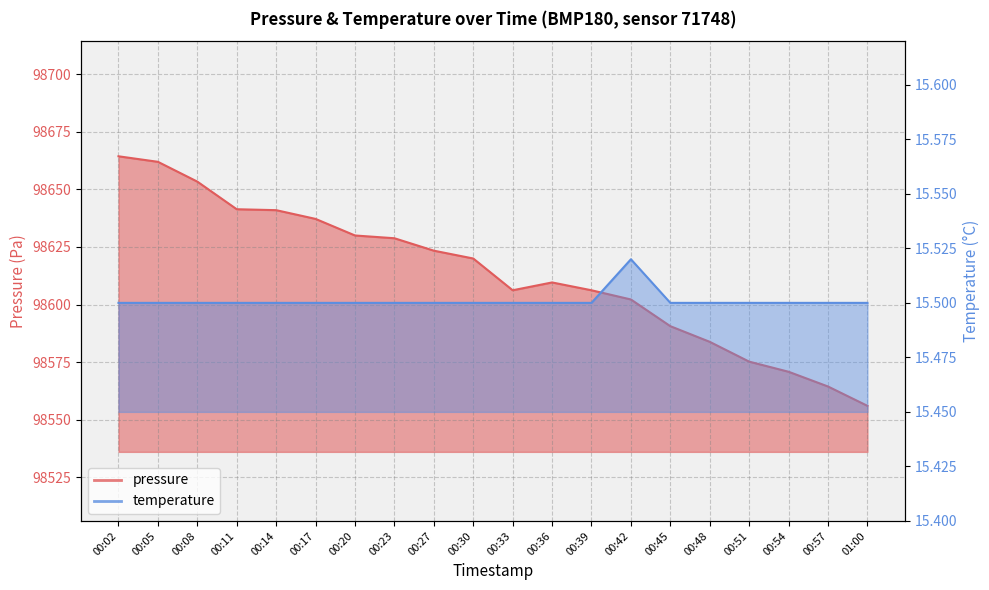

Reading left to right, transcribe all the data shown in this chart.

pressure: 98664.4	98662.0	98653.4	98641.4	98641.0	98637.2	98630.0	98628.8	98623.4	98620.0	98606.2	98609.6	98606.2	98602.2	98590.6	98583.8	98575.2	98570.8	98564.4	98556.0
temperature: 15.5	15.5	15.5	15.5	15.5	15.5	15.5	15.5	15.5	15.5	15.5	15.5	15.5	15.5	15.5	15.5	15.5	15.5	15.5	15.5